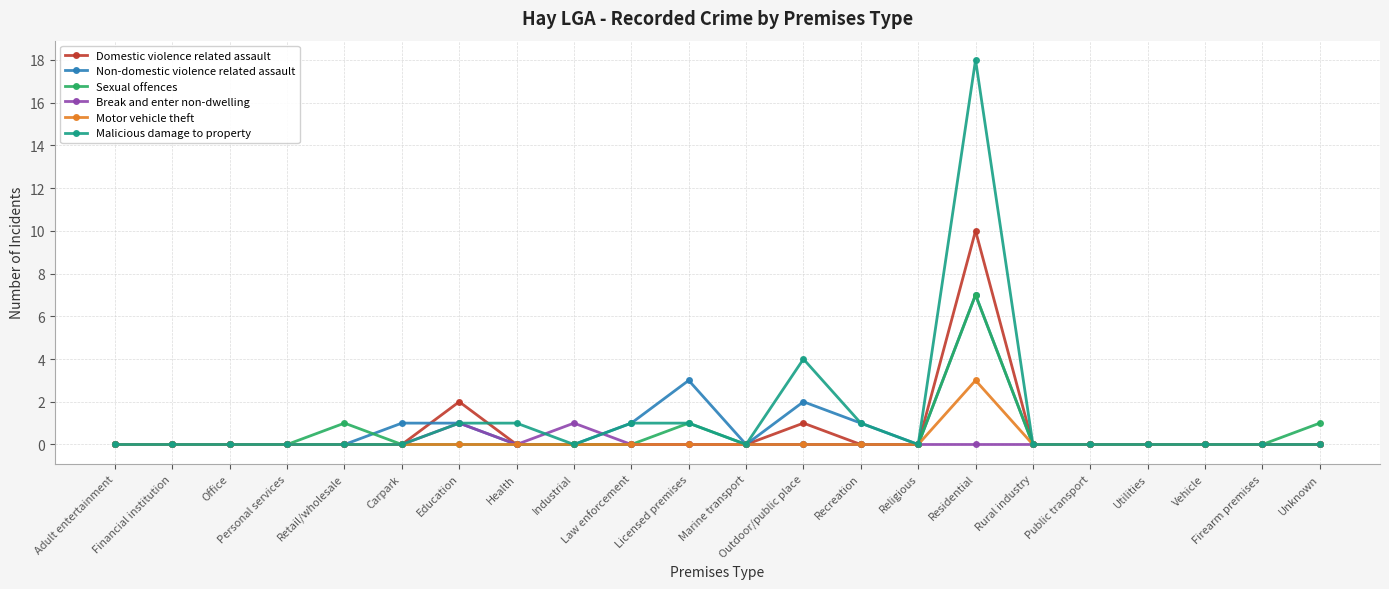

Reading right to left, what are all the values shown in this chart?

Domestic violence related assault: Unknown=0	Firearm premises=0	Vehicle=0	Utilities=0	Public transport=0	Rural industry=0	Residential=10	Religious=0	Recreation=0	Outdoor/public place=1	Marine transport=0	Licensed premises=0	Law enforcement=0	Industrial=0	Health=0	Education=2	Carpark=0	Retail/wholesale=0	Personal services=0	Office=0	Financial institution=0	Adult entertainment=0
Non-domestic violence related assault: Unknown=0	Firearm premises=0	Vehicle=0	Utilities=0	Public transport=0	Rural industry=0	Residential=7	Religious=0	Recreation=1	Outdoor/public place=2	Marine transport=0	Licensed premises=3	Law enforcement=1	Industrial=0	Health=0	Education=1	Carpark=1	Retail/wholesale=0	Personal services=0	Office=0	Financial institution=0	Adult entertainment=0
Sexual offences: Unknown=1	Firearm premises=0	Vehicle=0	Utilities=0	Public transport=0	Rural industry=0	Residential=7	Religious=0	Recreation=0	Outdoor/public place=0	Marine transport=0	Licensed premises=1	Law enforcement=0	Industrial=0	Health=0	Education=0	Carpark=0	Retail/wholesale=1	Personal services=0	Office=0	Financial institution=0	Adult entertainment=0
Break and enter non-dwelling: Unknown=0	Firearm premises=0	Vehicle=0	Utilities=0	Public transport=0	Rural industry=0	Residential=0	Religious=0	Recreation=0	Outdoor/public place=0	Marine transport=0	Licensed premises=0	Law enforcement=0	Industrial=1	Health=0	Education=1	Carpark=0	Retail/wholesale=0	Personal services=0	Office=0	Financial institution=0	Adult entertainment=0
Motor vehicle theft: Unknown=0	Firearm premises=0	Vehicle=0	Utilities=0	Public transport=0	Rural industry=0	Residential=3	Religious=0	Recreation=0	Outdoor/public place=0	Marine transport=0	Licensed premises=0	Law enforcement=0	Industrial=0	Health=0	Education=0	Carpark=0	Retail/wholesale=0	Personal services=0	Office=0	Financial institution=0	Adult entertainment=0
Malicious damage to property: Unknown=0	Firearm premises=0	Vehicle=0	Utilities=0	Public transport=0	Rural industry=0	Residential=18	Religious=0	Recreation=1	Outdoor/public place=4	Marine transport=0	Licensed premises=1	Law enforcement=1	Industrial=0	Health=1	Education=1	Carpark=0	Retail/wholesale=0	Personal services=0	Office=0	Financial institution=0	Adult entertainment=0